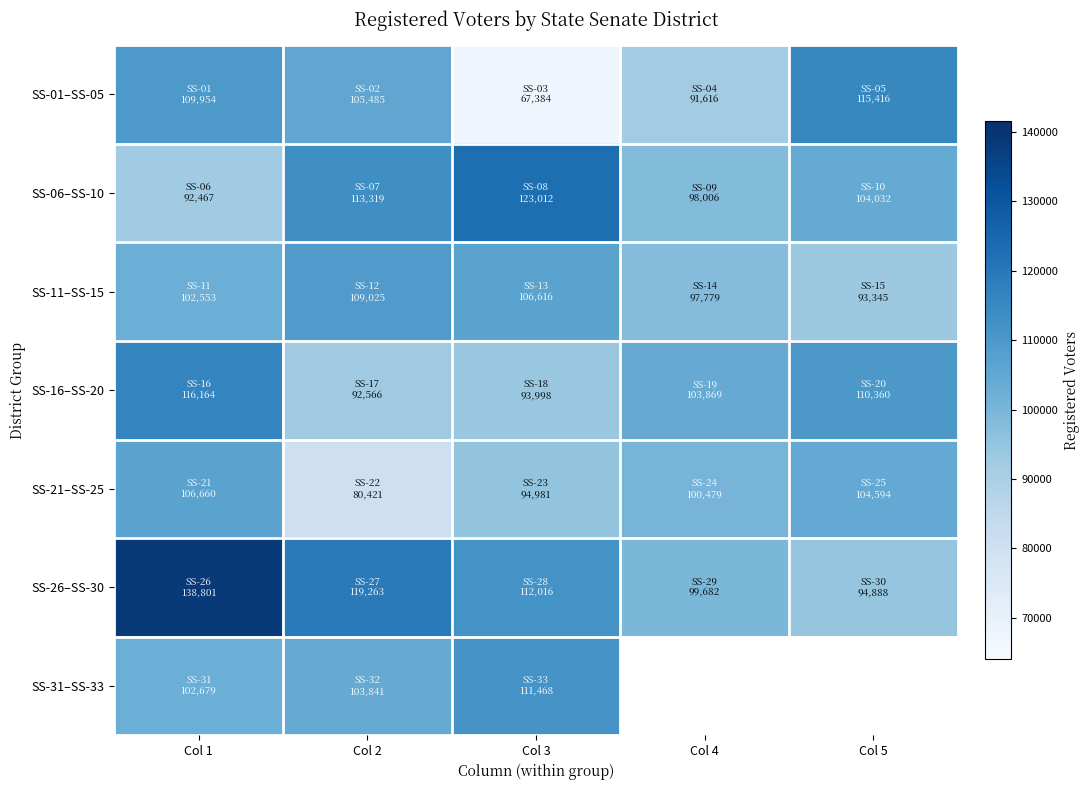

Is it true that SS-11–SS-15 equals 93345.0 at Col 5?

True